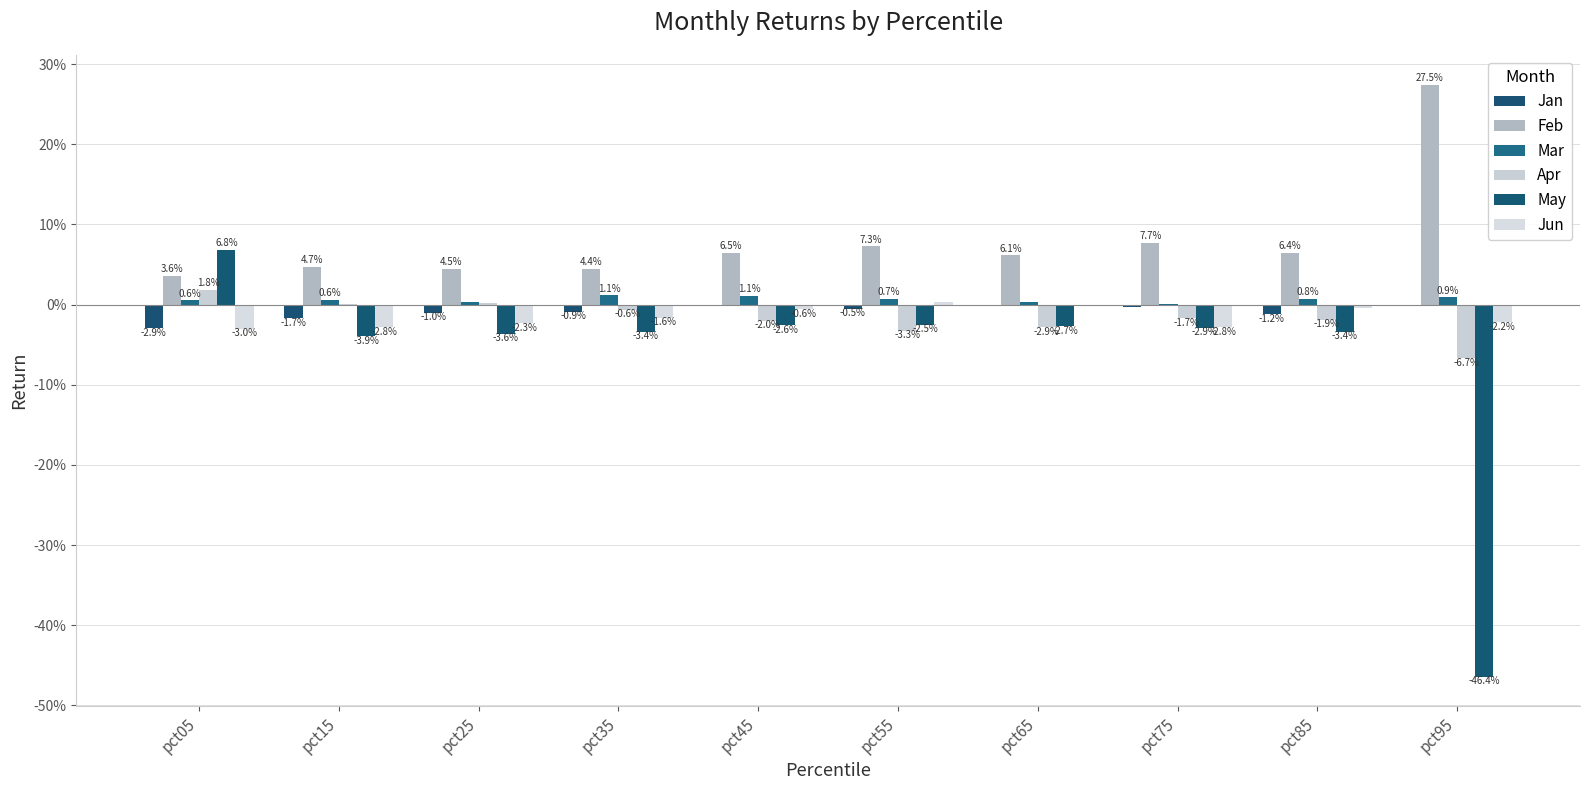

Are the bars grouped side by side (vs. stacked)?

Yes